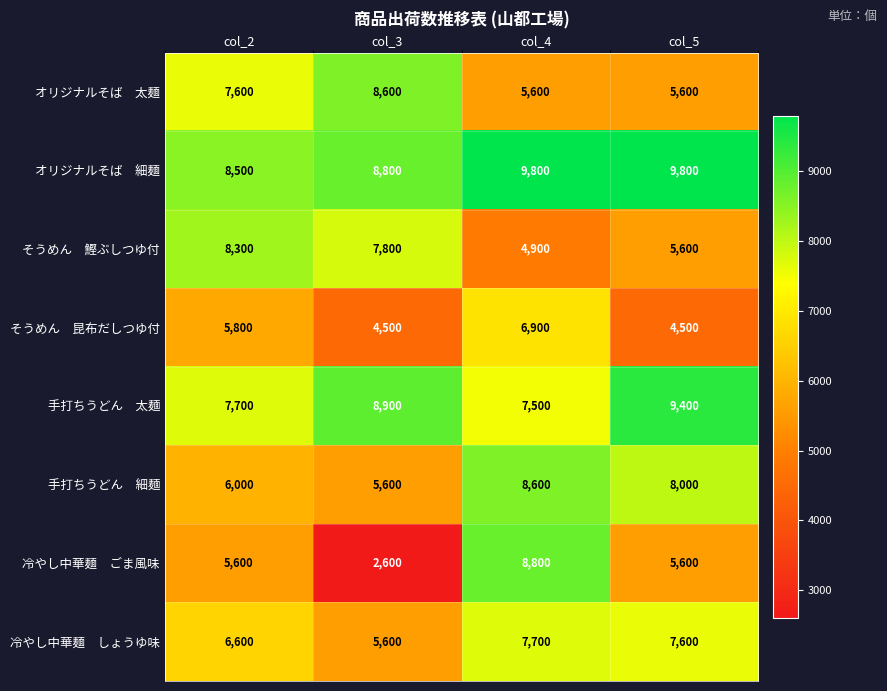

What is the difference between the highest and lowest values at col_5?

5300